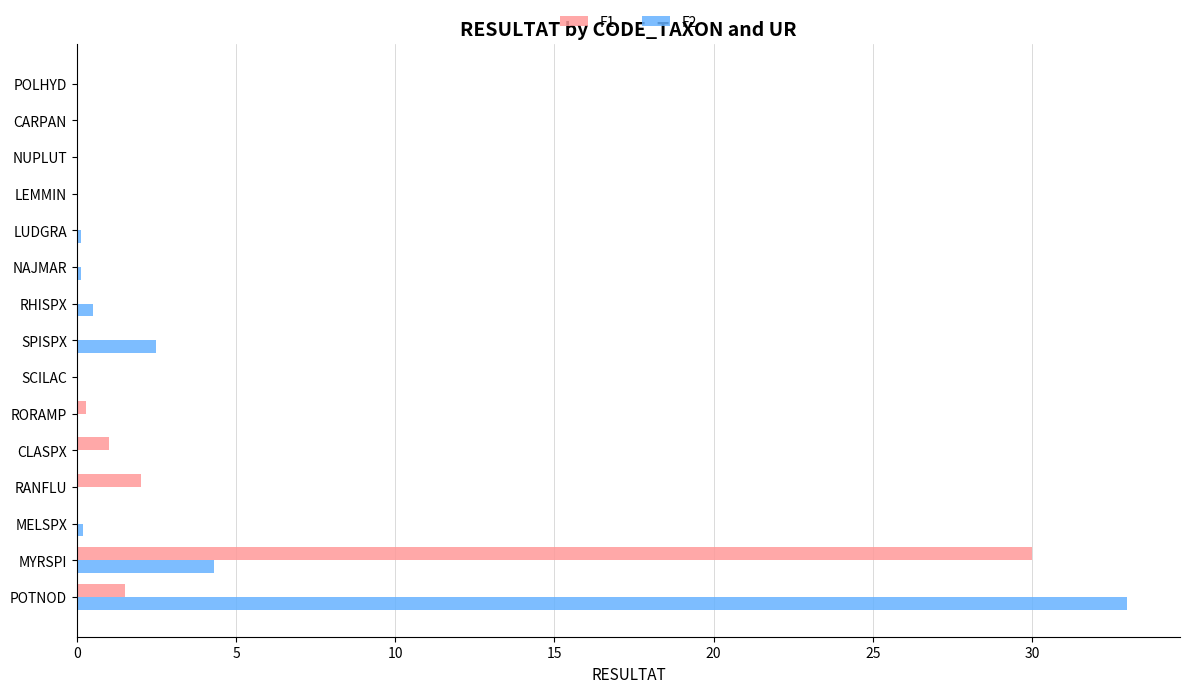

True or false: F1 has a value of 1.0 at CLASPX.

True